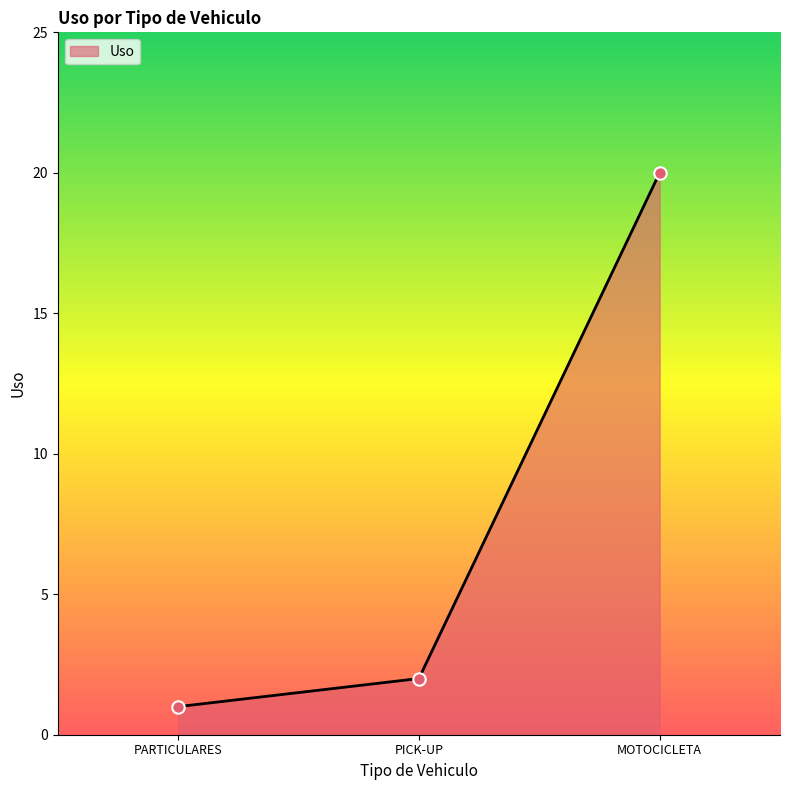

What is the change in value from PARTICULARES to PICK-UP?

+1